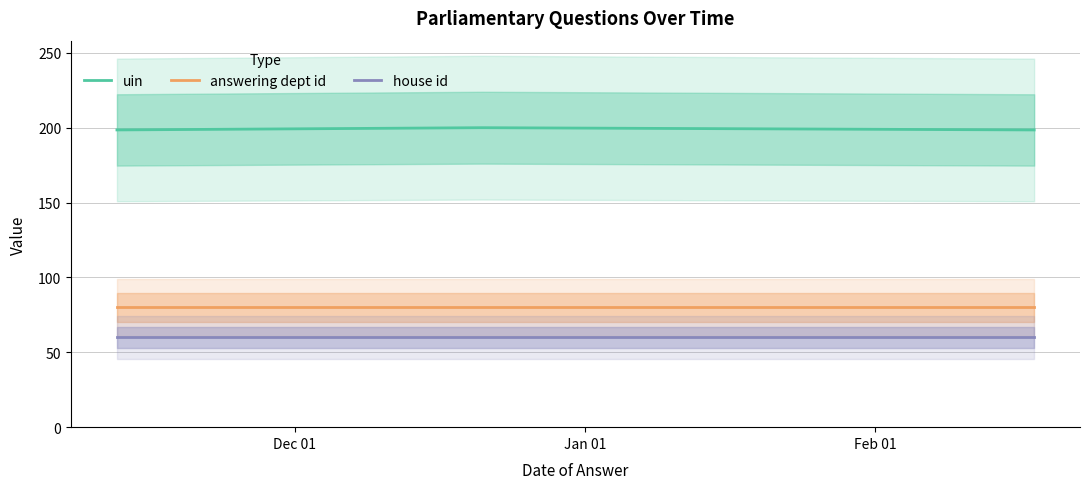

Which series has the widest spread of values?

uin